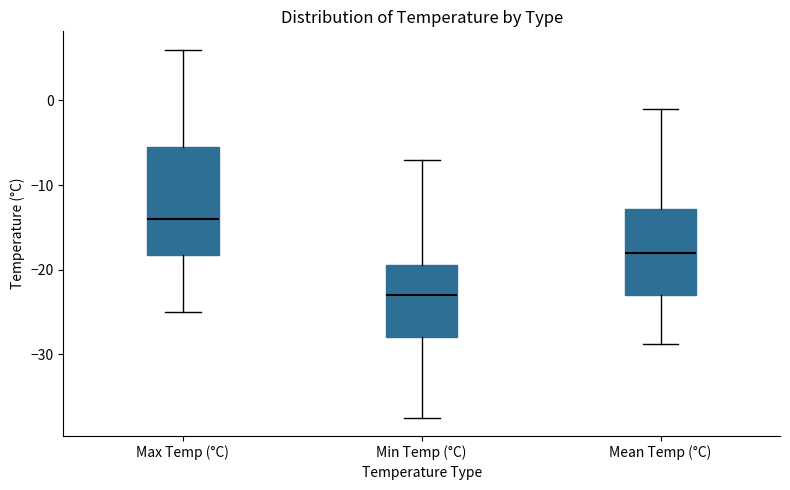

Where does the upper whisker of the box for Min Temp (°C) end on the y-axis? The values are not printed on the chart, so give them approximately, as read against the axis.

-7